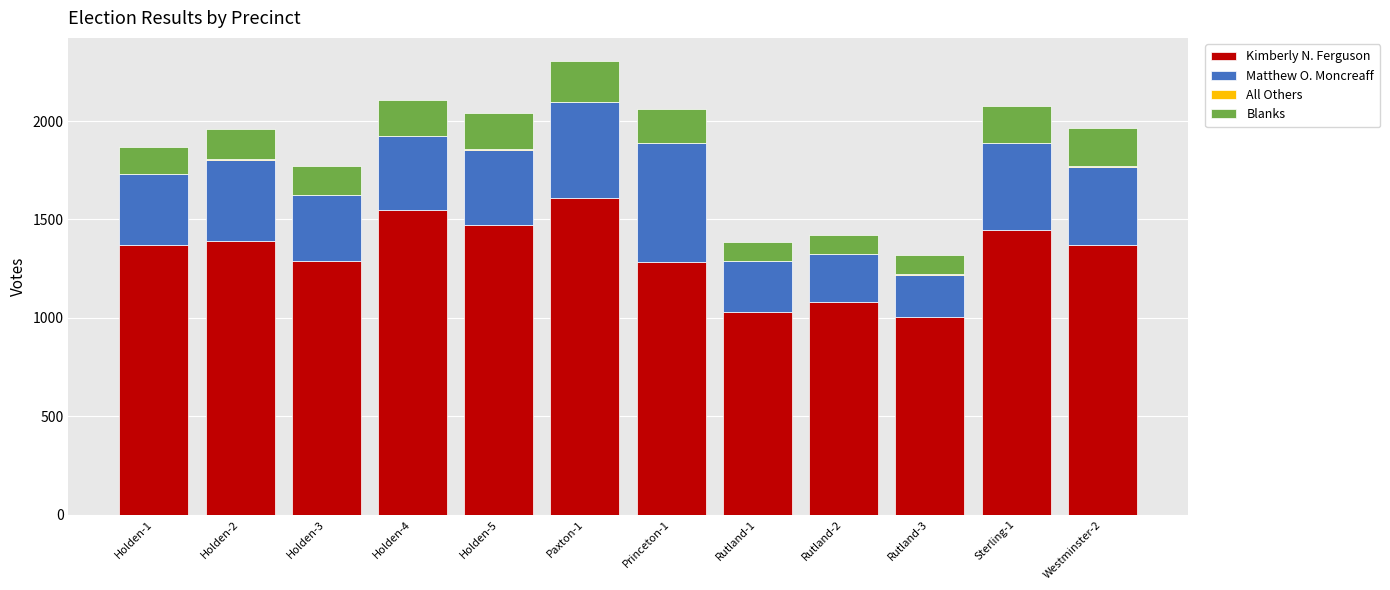

How many series are shown in this chart?

4